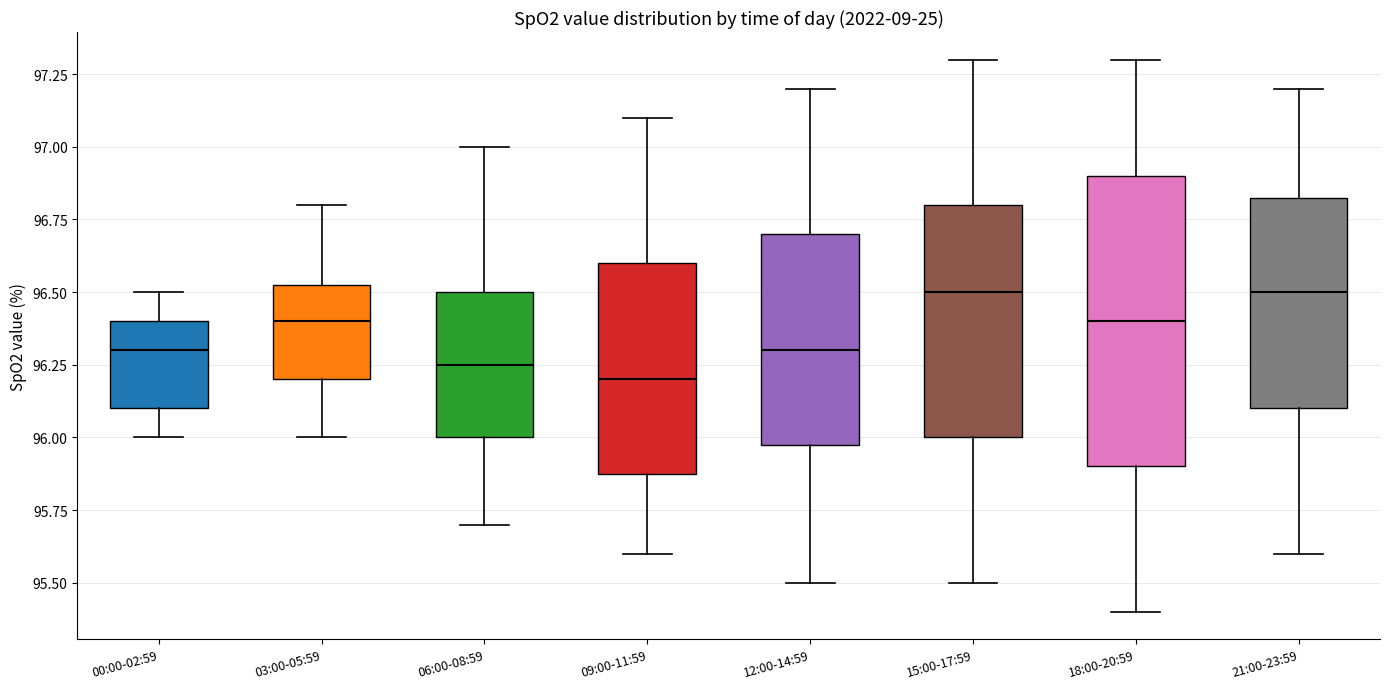

Comparing the boxes themselves (not the whiskers), which one is the tallest?

18:00-20:59